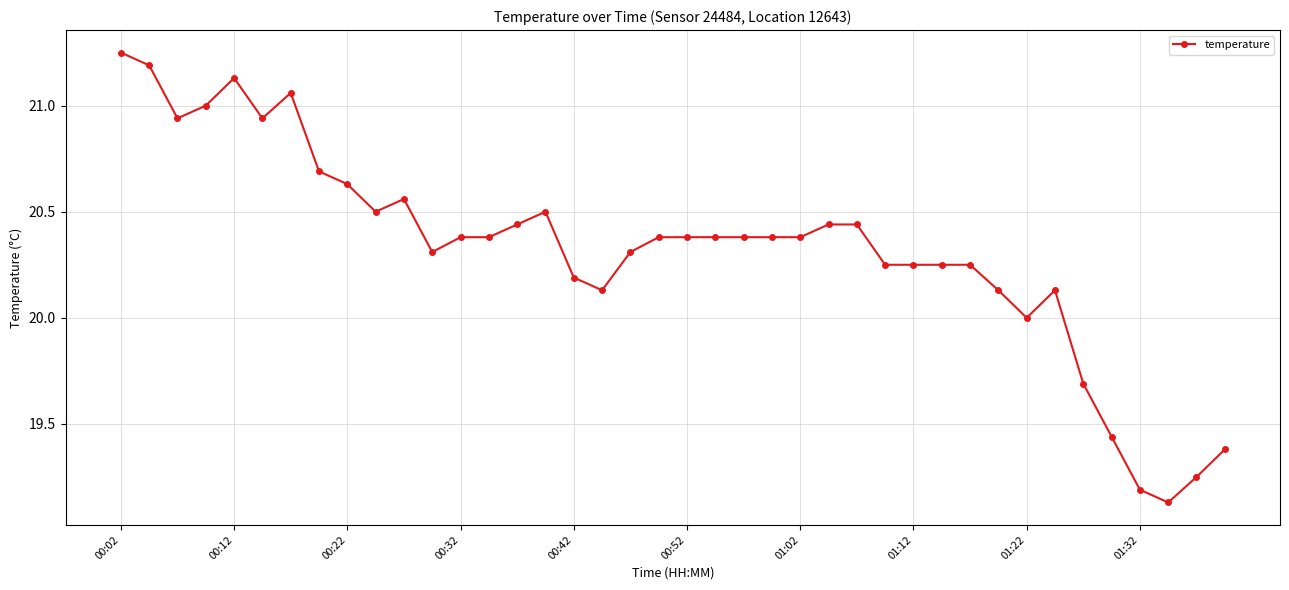

True or false: there are more than 0 points higher than both neighbors.

True